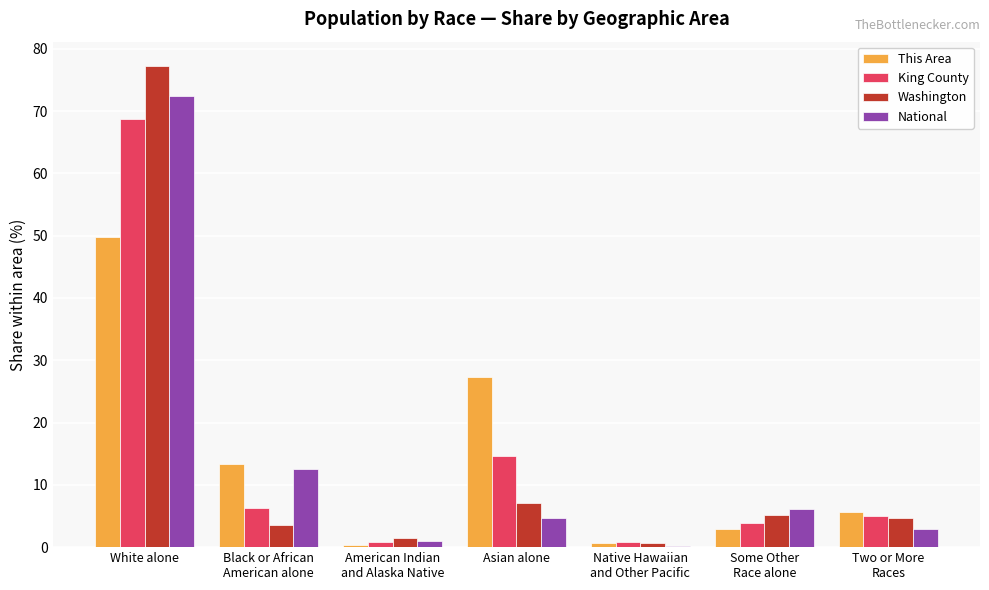

Reading left to right, list all the values displayed in this chart.

This Area: 49.8	13.3	0.3	27.3	0.7	2.9	5.7
King County: 68.7	6.2	0.8	14.6	0.8	3.9	5.0
Washington: 77.3	3.6	1.5	7.2	0.6	5.2	4.7
National: 72.4	12.6	0.9	4.8	0.2	6.2	2.9